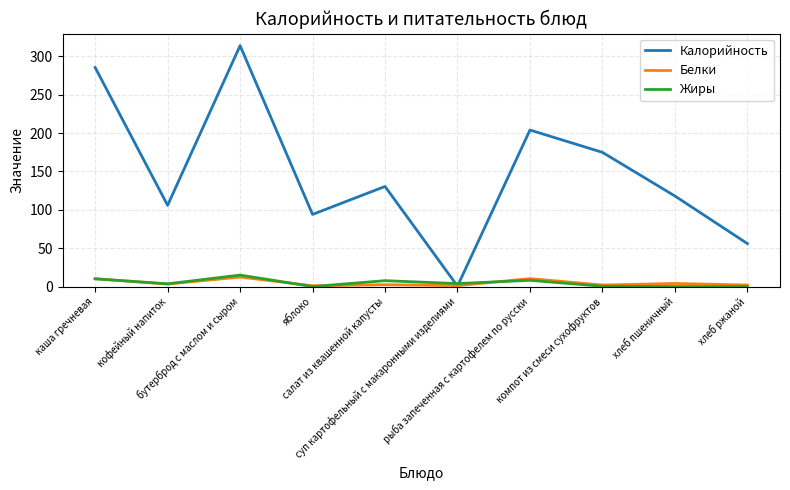

Which series has the largest total across all categories?

Калорийность